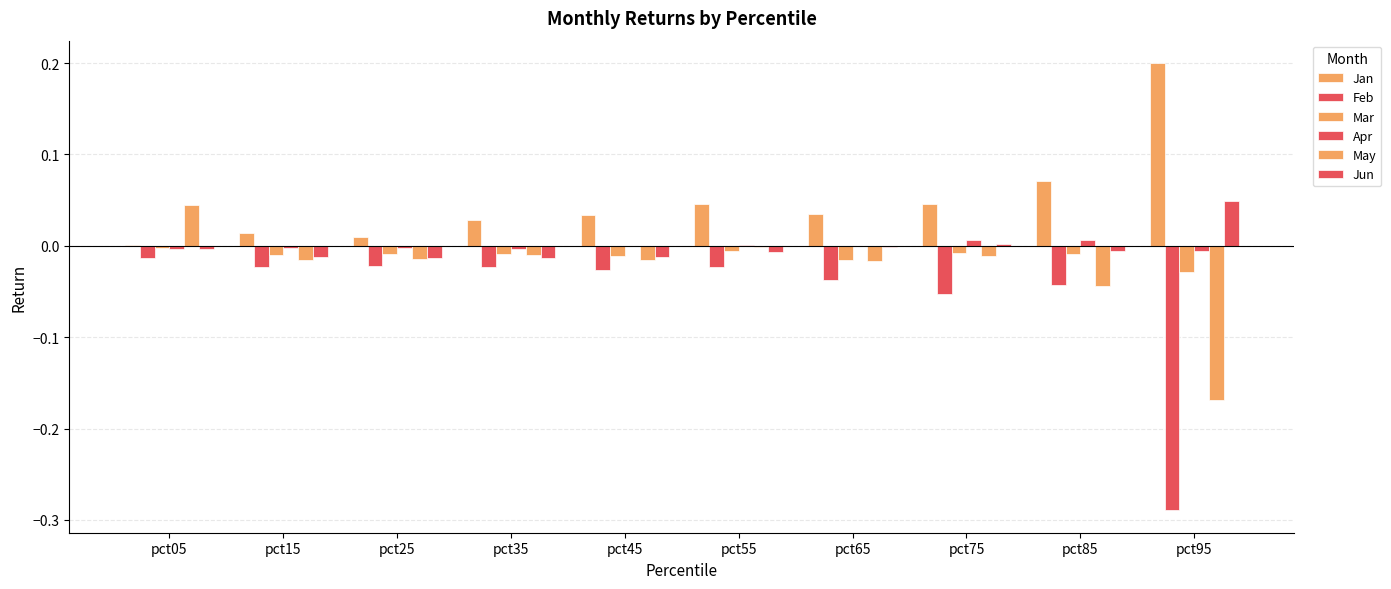

What is the maximum value for Jan?

0.2